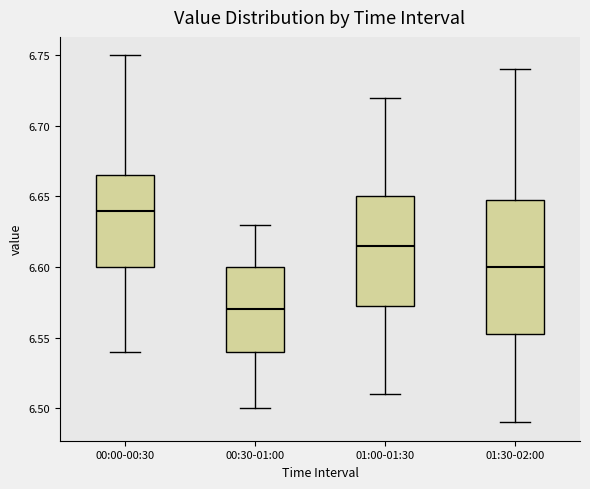

Reading left to right, transcribe this box plot: for each box, give where its median line is, the range the box spans, and where its two whiskers end, as read against the y-axis. The values are not printed on the chart, so give them approximately, as read against the axis.

00:00-00:30: median 6.640, box 6.600 to 6.665, whiskers 6.540 to 6.750
00:30-01:00: median 6.570, box 6.540 to 6.600, whiskers 6.500 to 6.630
01:00-01:30: median 6.615, box 6.575 to 6.650, whiskers 6.510 to 6.720
01:30-02:00: median 6.600, box 6.555 to 6.650, whiskers 6.490 to 6.740